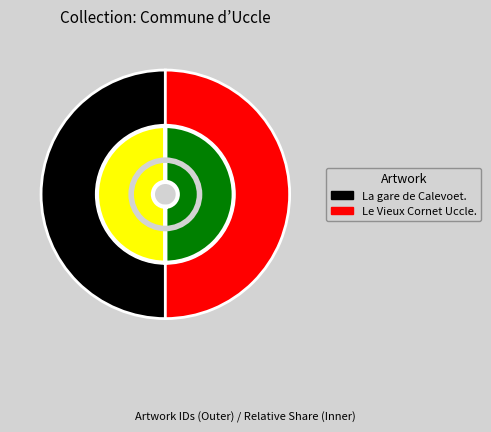

Which category has the biggest portion of the pie?

Le Vieux Cornet Uccle.